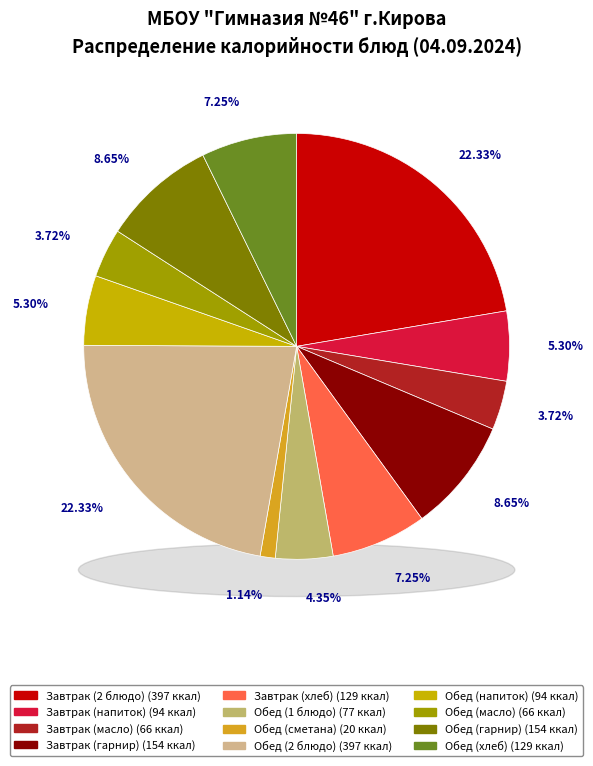

Which category has the smallest portion of the pie?

Обед (сметана)